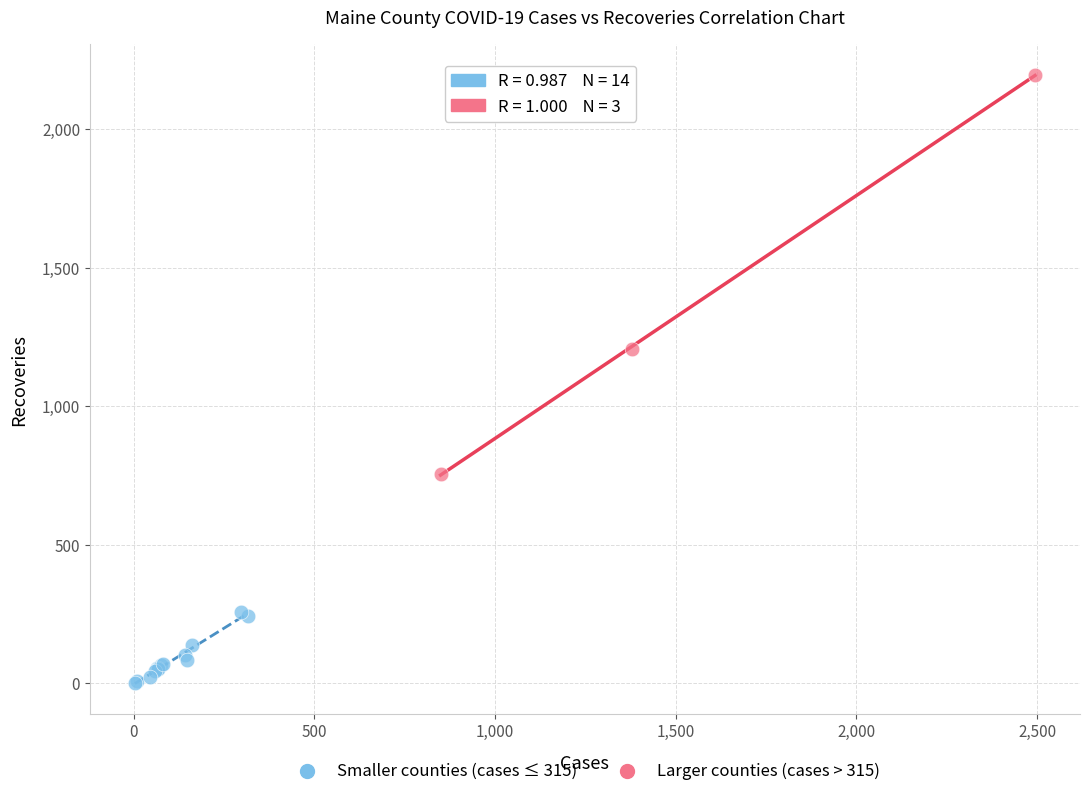

Which series has the largest Y range (max minus min)?

Larger counties (cases > 315)